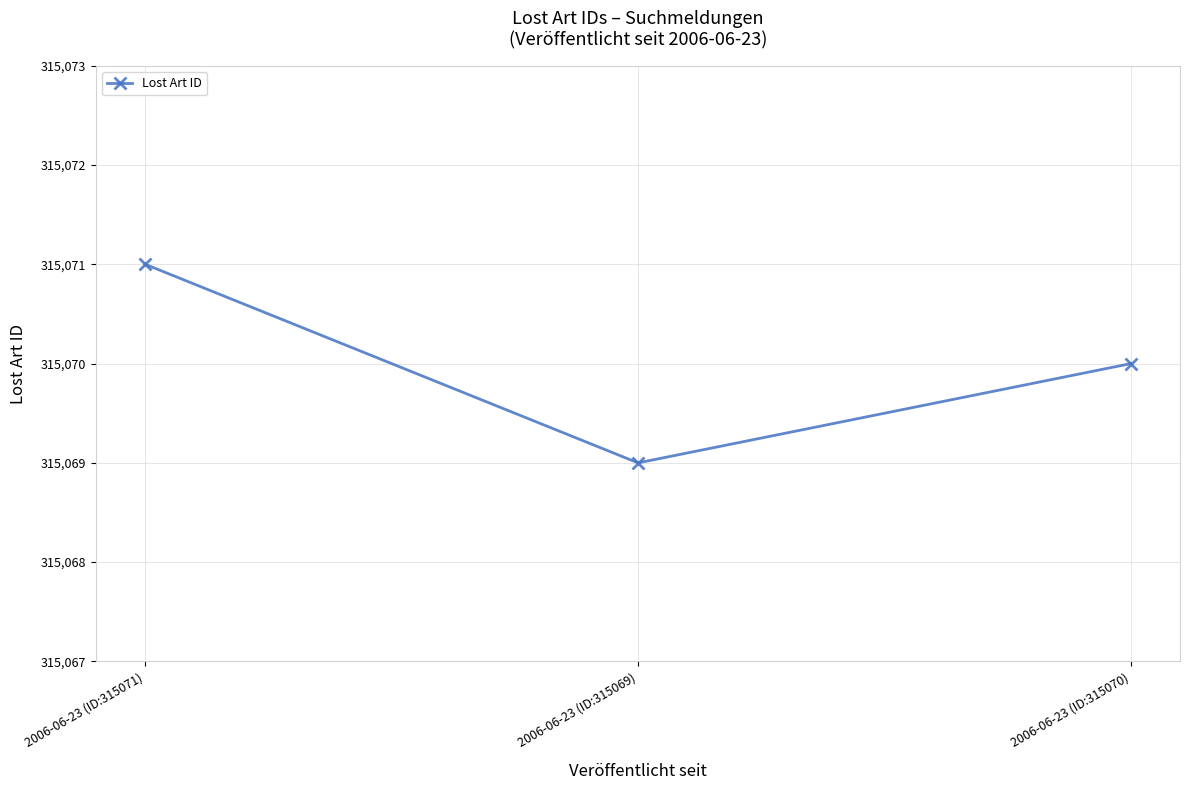

Count the number of categories in the chart.

3